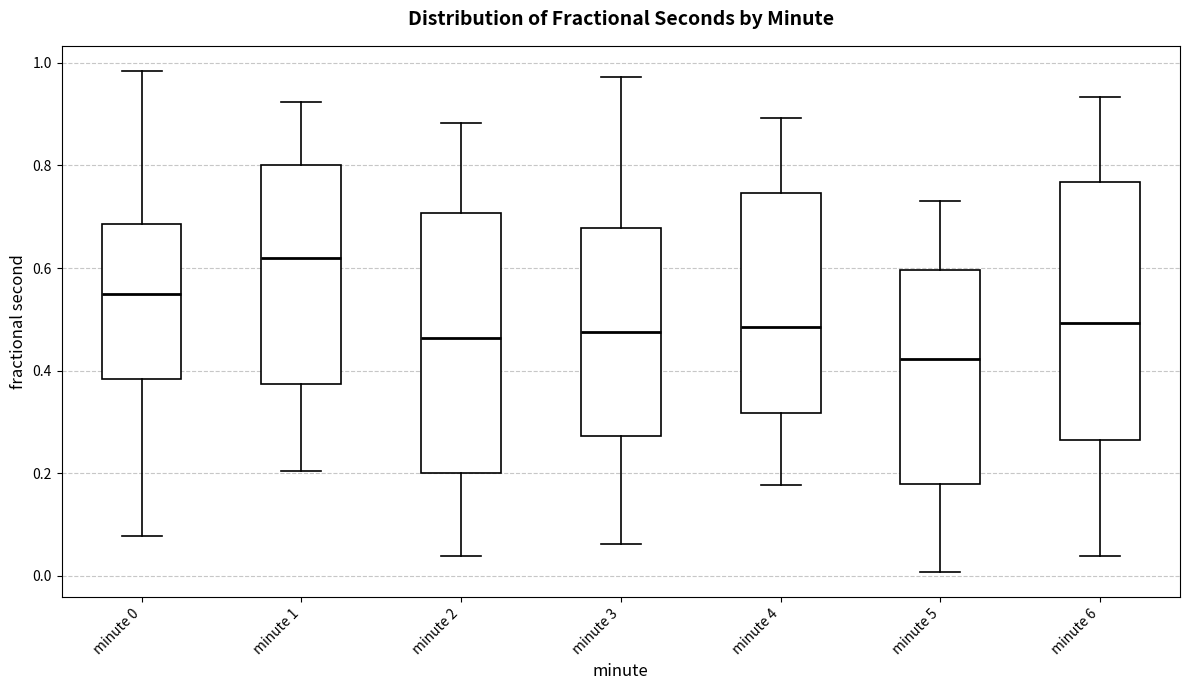

Reading left to right, read every box against the y-axis: the position of its median line, the range the box covers, and the ends of its whiskers. The values are not printed on the chart, so give them approximately, as read against the axis.

minute 0: median 0.54, box 0.38 to 0.68, whiskers 0.08 to 0.98
minute 1: median 0.62, box 0.38 to 0.80, whiskers 0.20 to 0.92
minute 2: median 0.46, box 0.20 to 0.70, whiskers 0.04 to 0.88
minute 3: median 0.48, box 0.28 to 0.68, whiskers 0.06 to 0.98
minute 4: median 0.48, box 0.32 to 0.74, whiskers 0.18 to 0.90
minute 5: median 0.42, box 0.18 to 0.60, whiskers 0.00 to 0.74
minute 6: median 0.50, box 0.26 to 0.76, whiskers 0.04 to 0.94